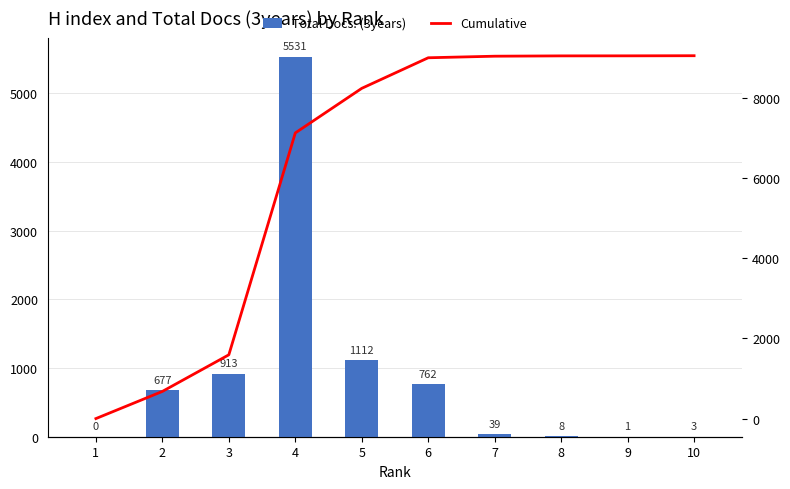

Is the value of Total Docs. (3years) at 6 greater than the value of Cumulative at 10?

No